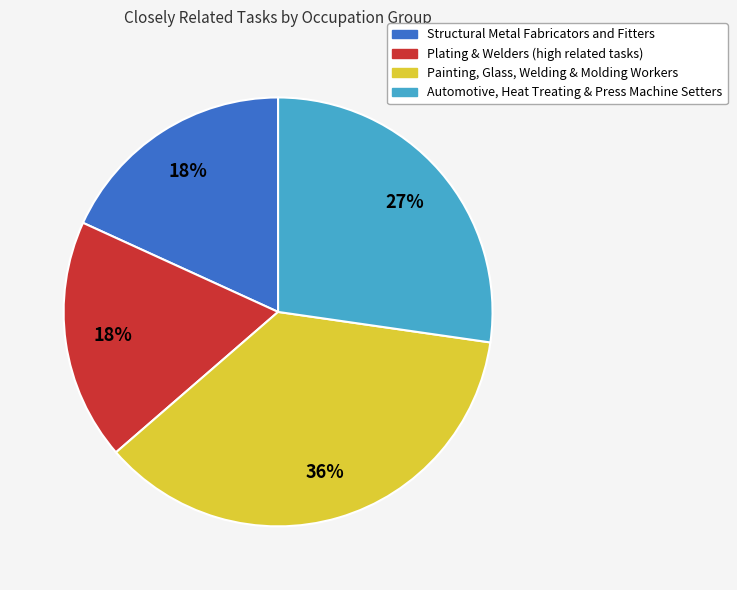

To the nearest percent, what is the difference between the largest and smallest slice percentages?

18%